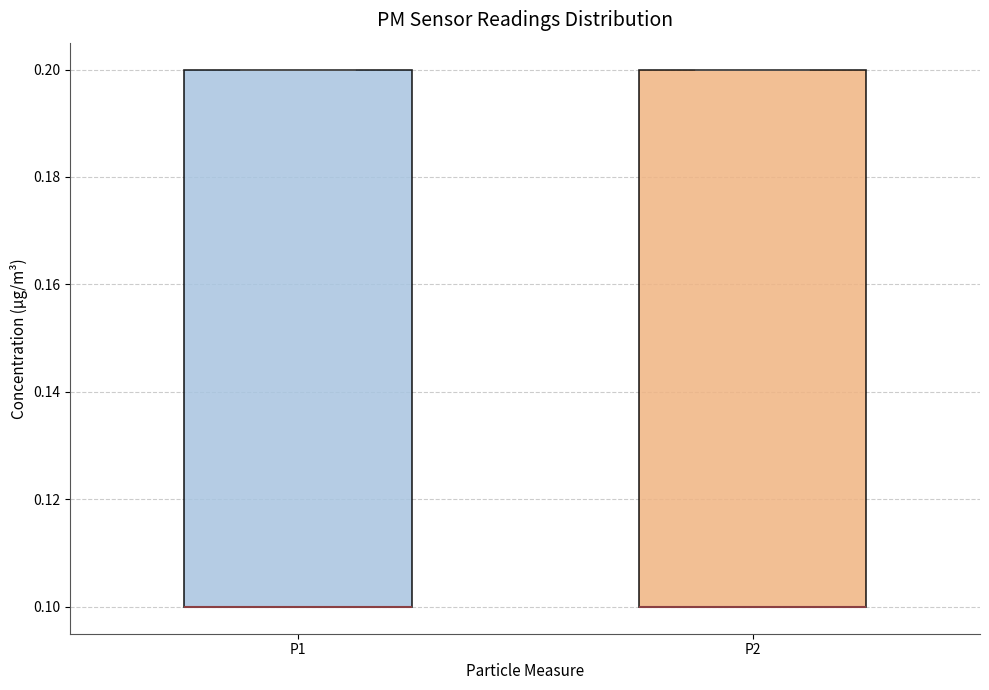

Reading left to right, transcribe this box plot: for each box, give where its median line is, the range the box spans, and where its two whiskers end, as read against the y-axis. The values are not printed on the chart, so give them approximately, as read against the axis.

P1: median 0.1 (drawn on the box's lower edge), box 0.1 to 0.2, whiskers 0.1 to 0.2
P2: median 0.1 (drawn on the box's lower edge), box 0.1 to 0.2, whiskers 0.1 to 0.2